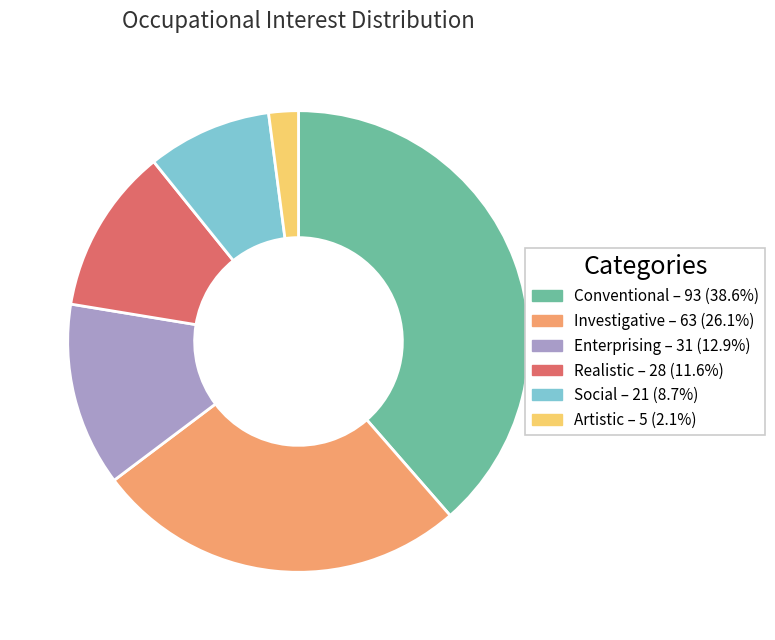

True or false: Realistic accounts for 1% of the total.

False